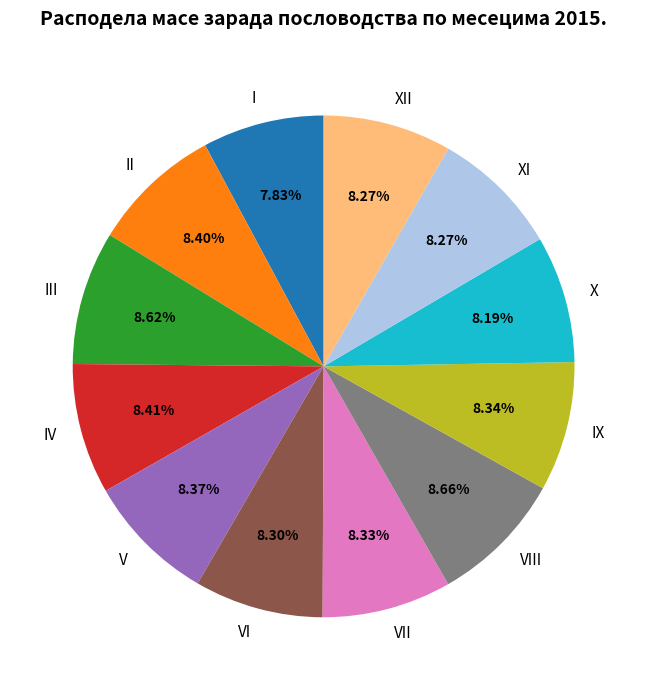

True or false: IX accounts for 1% of the total.

False